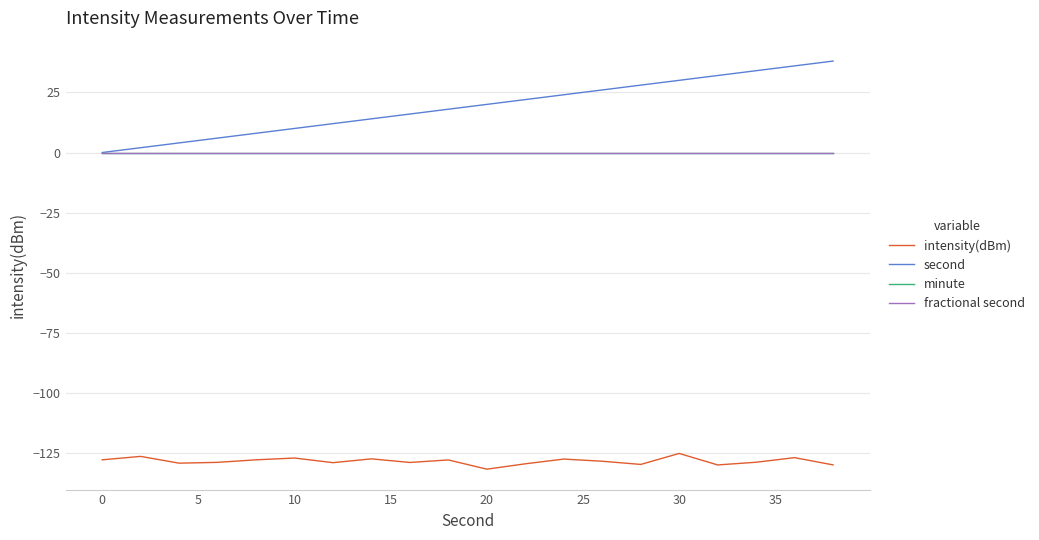

Does the chart display data point markers on the line(s)?

No